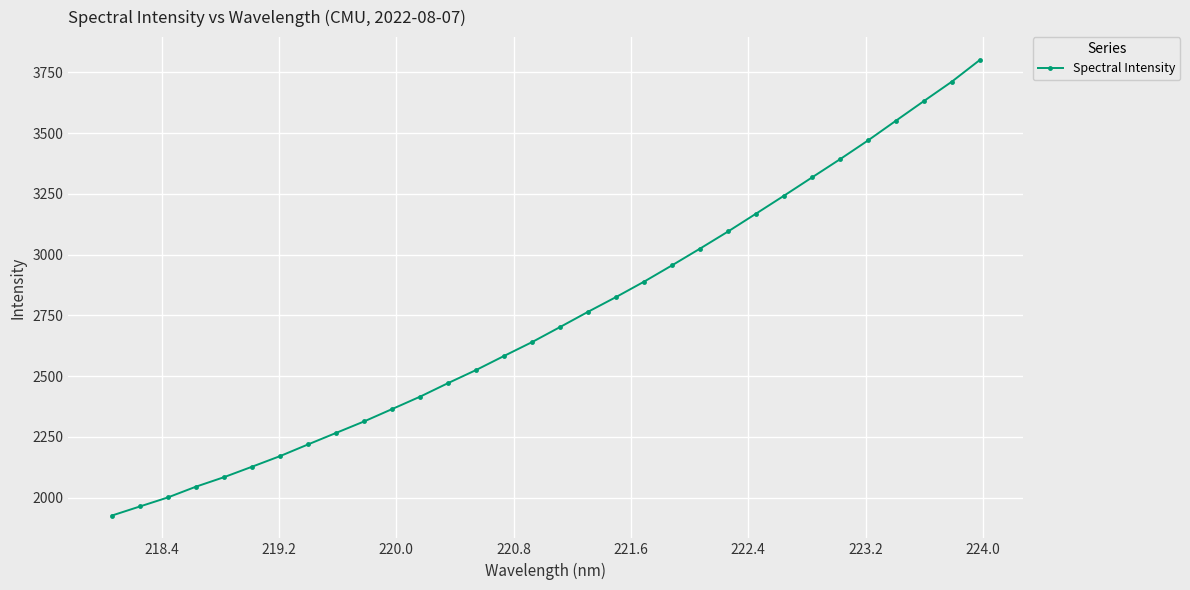

What is the difference between the second highest and minimum values?

1786.7